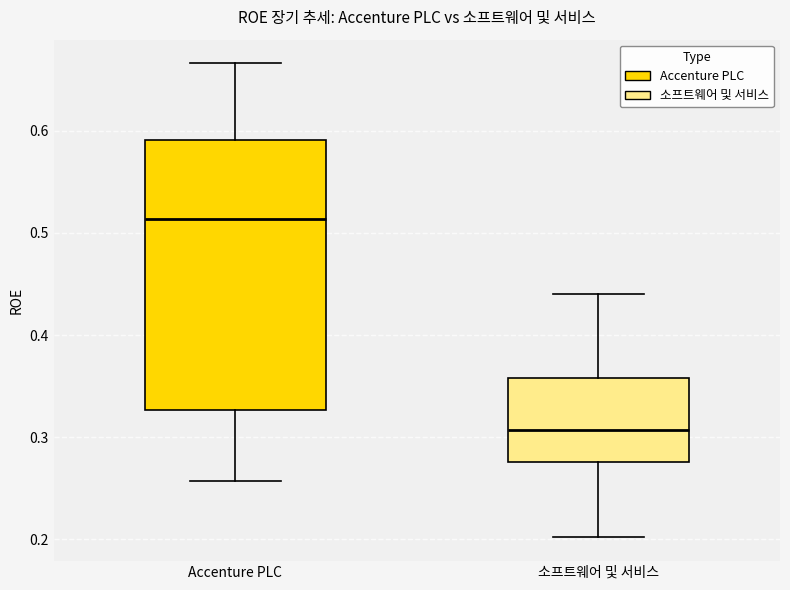

Reading left to right, read every box against the y-axis: the position of its median line, the range the box covers, and the ends of its whiskers. The values are not printed on the chart, so give them approximately, as read against the axis.

Accenture PLC: median 0.51, box 0.33 to 0.59, whiskers 0.26 to 0.67
소프트웨어 및 서비스: median 0.31, box 0.28 to 0.36, whiskers 0.20 to 0.44